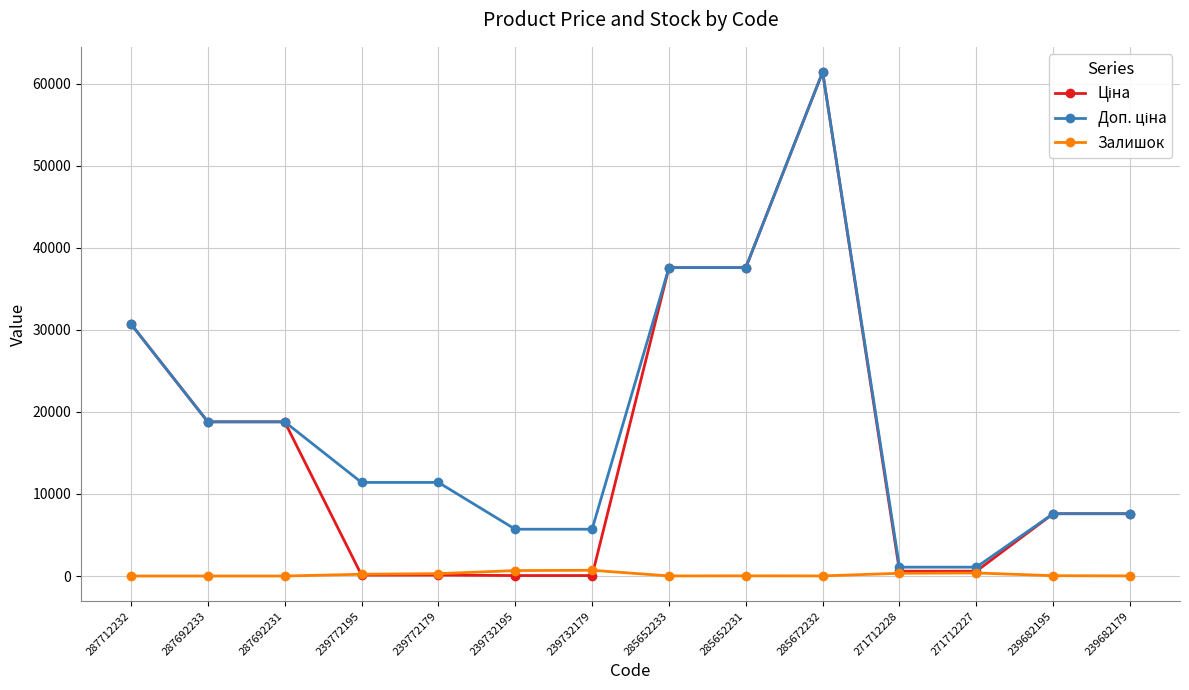

At which category is the sum across all series the highest?

285672232